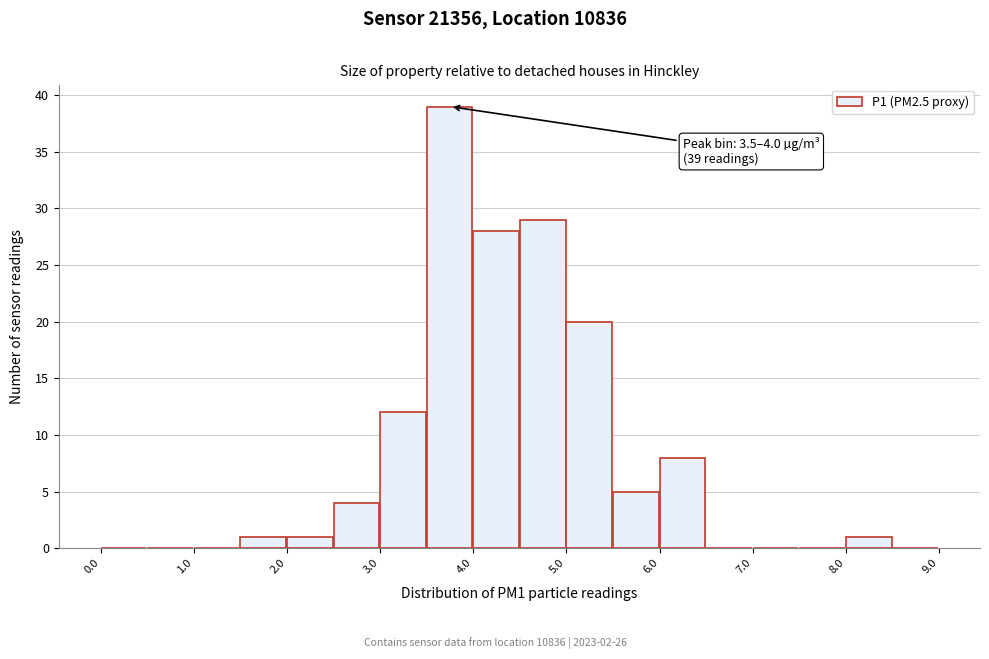

Which range on the x-axis has the tallest bar?

3.5 to 4.0